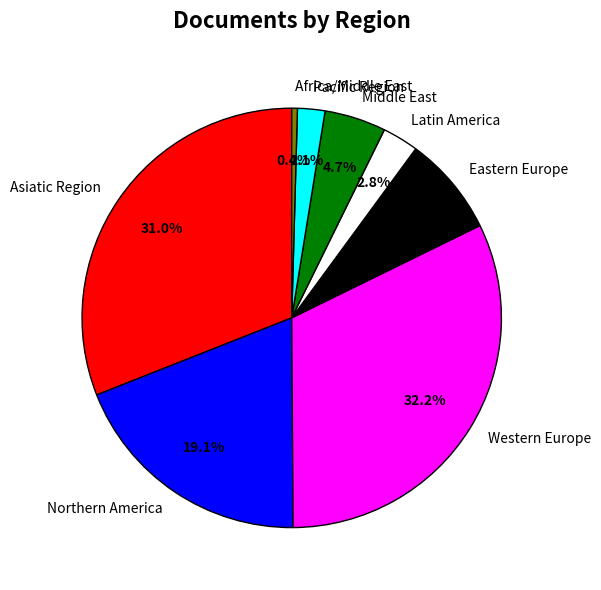

Rank the categories by value from highest to lowest.

Western Europe, Asiatic Region, Northern America, Eastern Europe, Middle East, Latin America, Pacific Region, Africa/Middle East